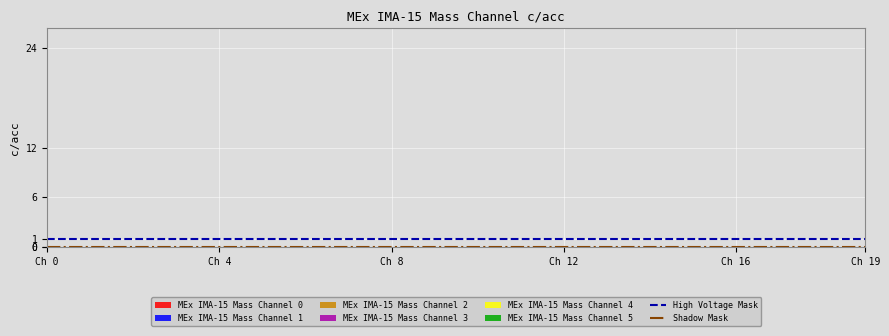

Reading right to left, extract all data points from this chart.

High Voltage Mask: 1	1
Shadow Mask: 0	0